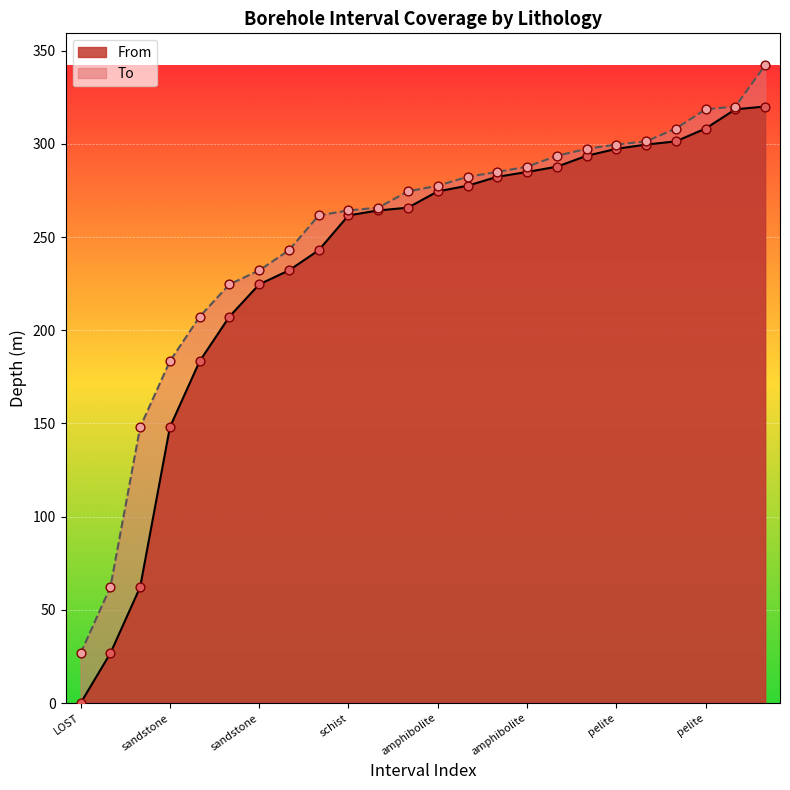

Which series has the largest total across all categories?

To